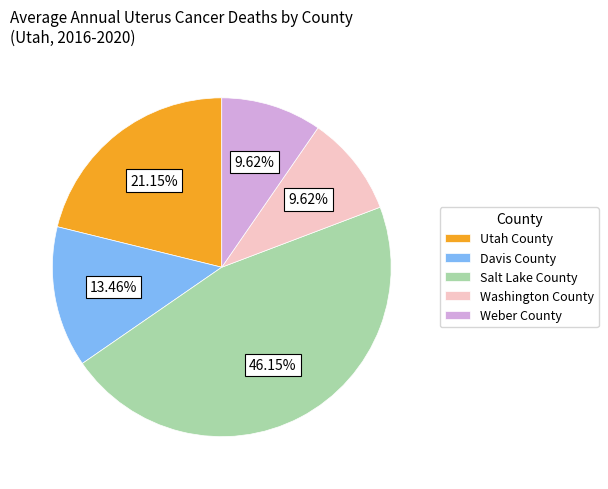

Which slice is the largest?

Salt Lake County